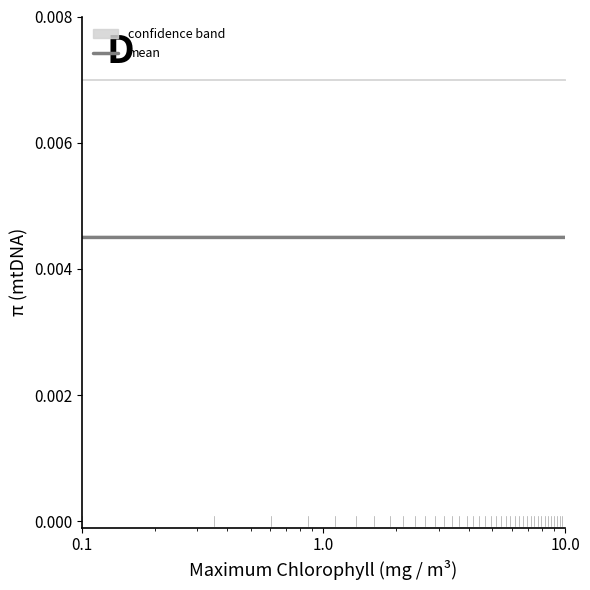

True or false: the data has more than 2 interior local peaks.

False